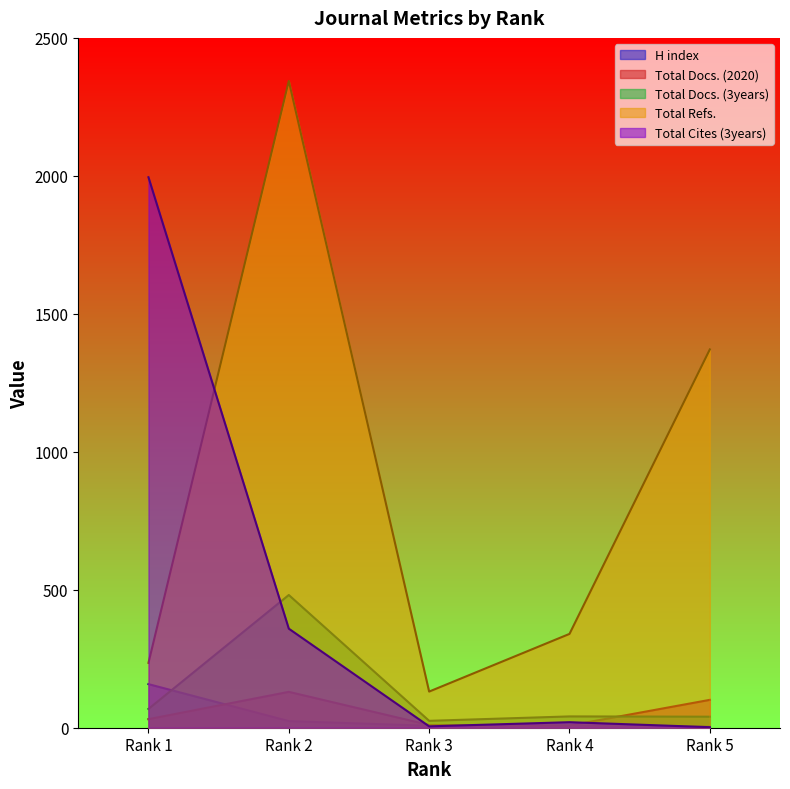

How many intersections are there between H index and Total Docs. (2020)?

1